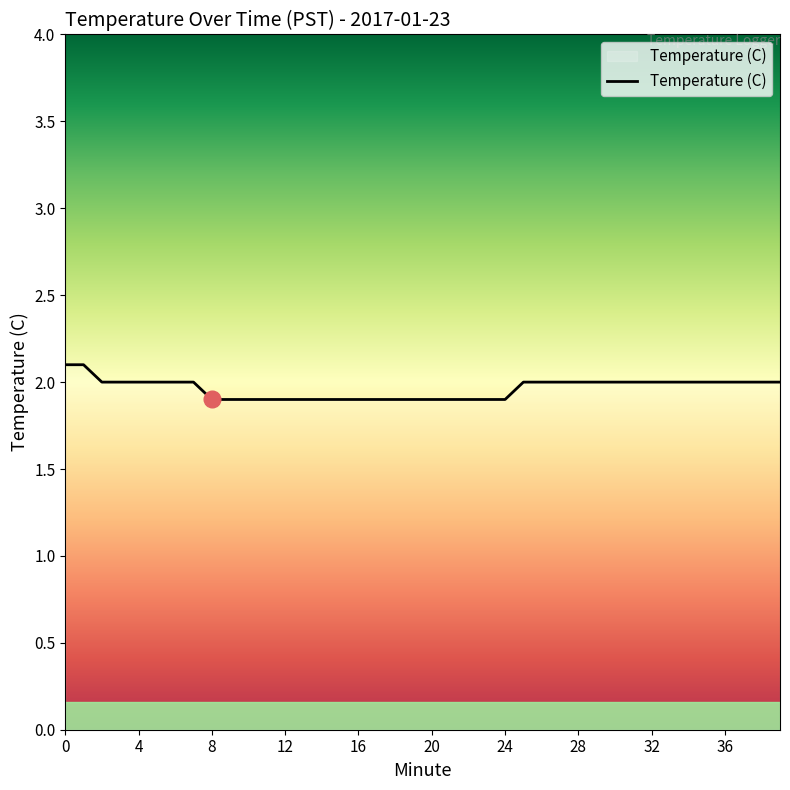

Does the chart have visible grid lines?

No